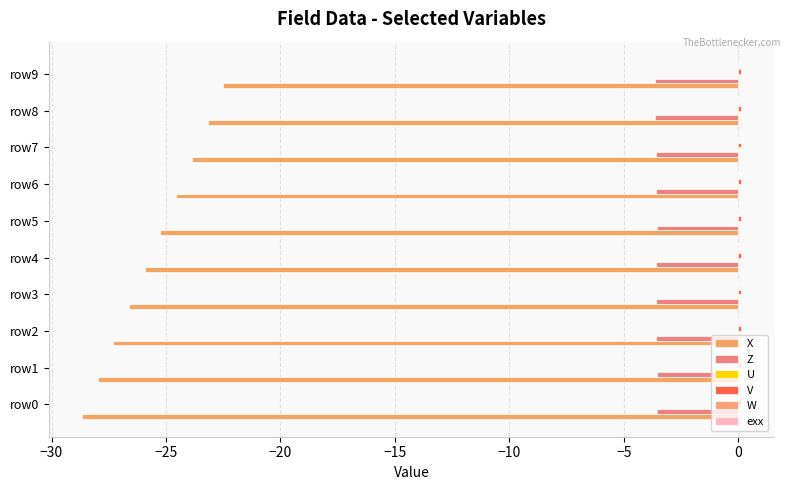

Which series has the largest total across all categories?

V